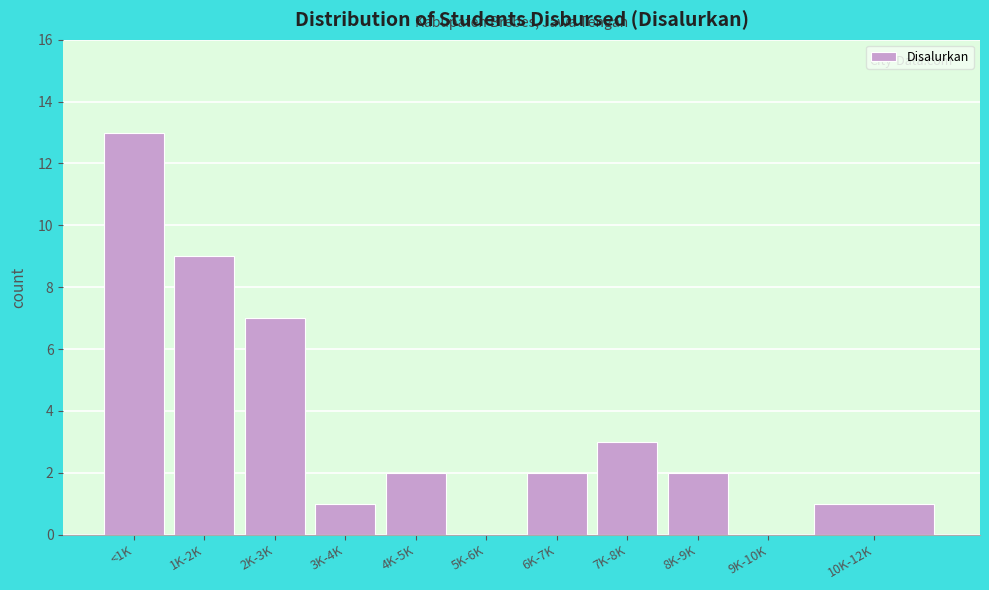

Reading left to right, list all the values displayed in this chart.

<1K=13	1K-2K=9	2K-3K=7	3K-4K=1	4K-5K=2	5K-6K=0	6K-7K=2	7K-8K=3	8K-9K=2	9K-10K=0	10K-12K=1